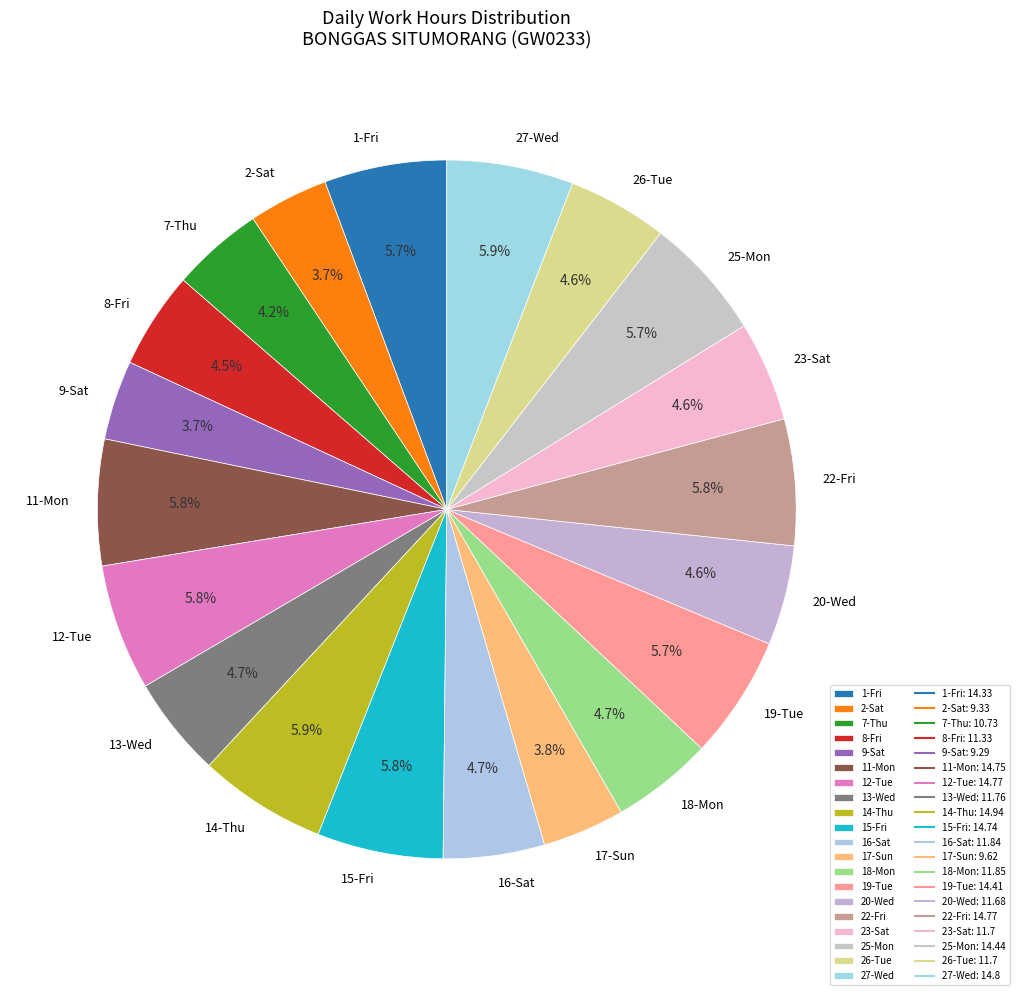

Which has a higher value, 20-Wed or 25-Mon?

25-Mon